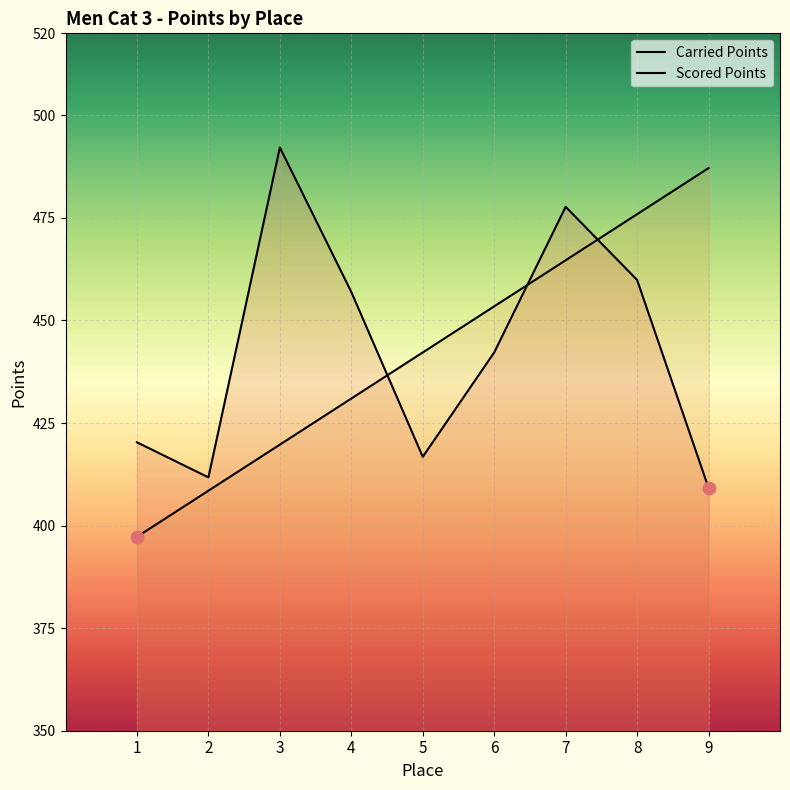

Which series has the largest Y range (max minus min)?

Scored Points